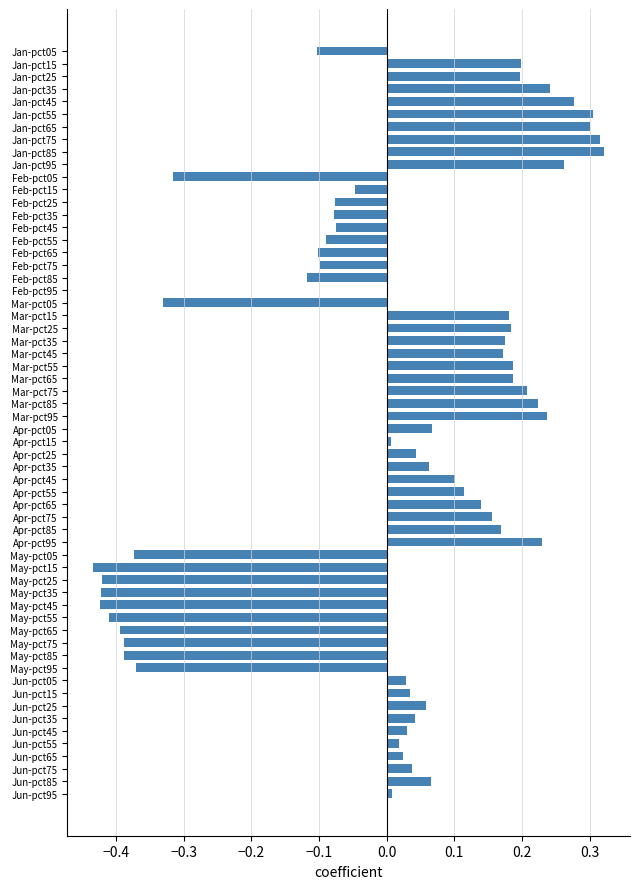

Between Jan-pct05 and Jan-pct55, which is larger?

Jan-pct55